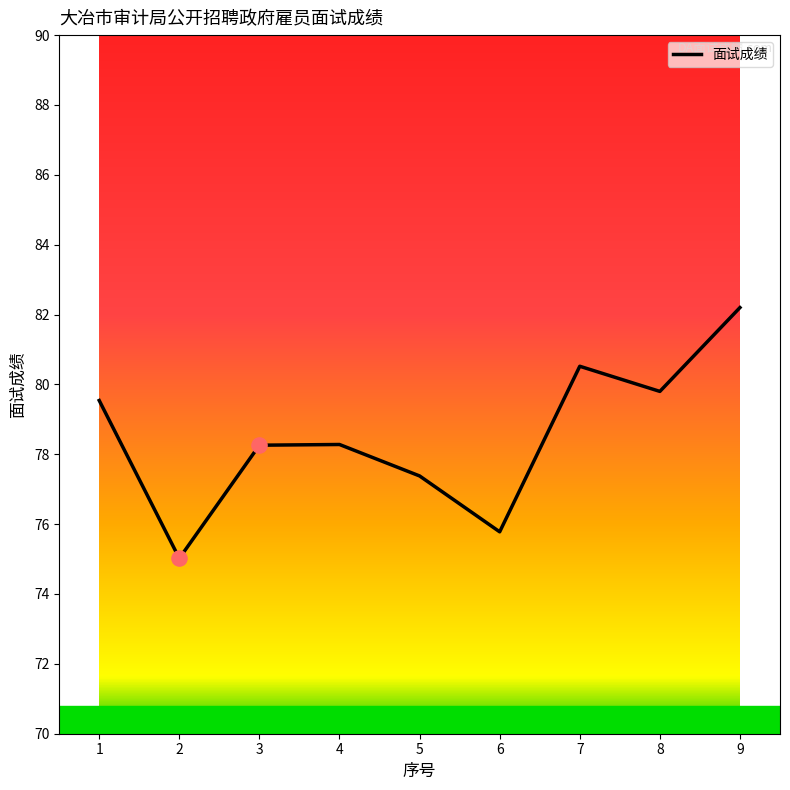

Which has a higher value, 5 or 6?

5